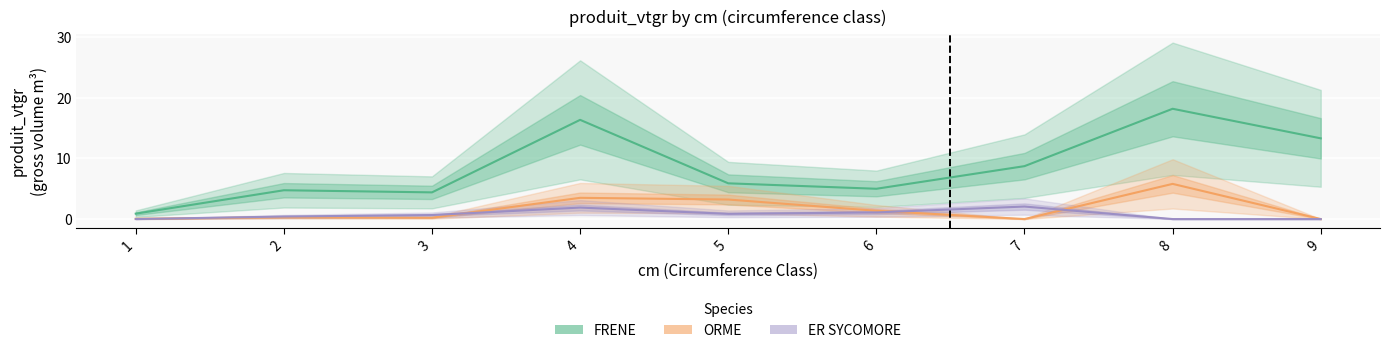

True or false: ER SYCOMORE has more than 1 points higher than both neighbors.

True